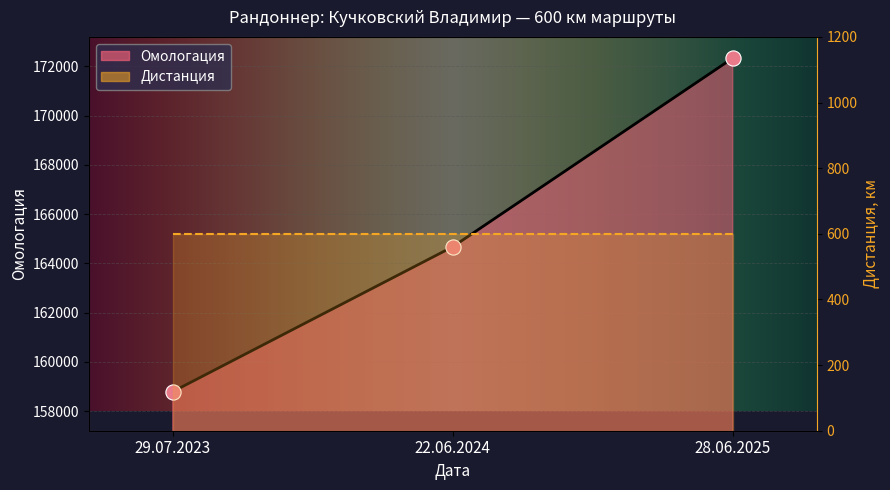

What is the change in value from 22.06.2024 to 28.06.2025?

+7659